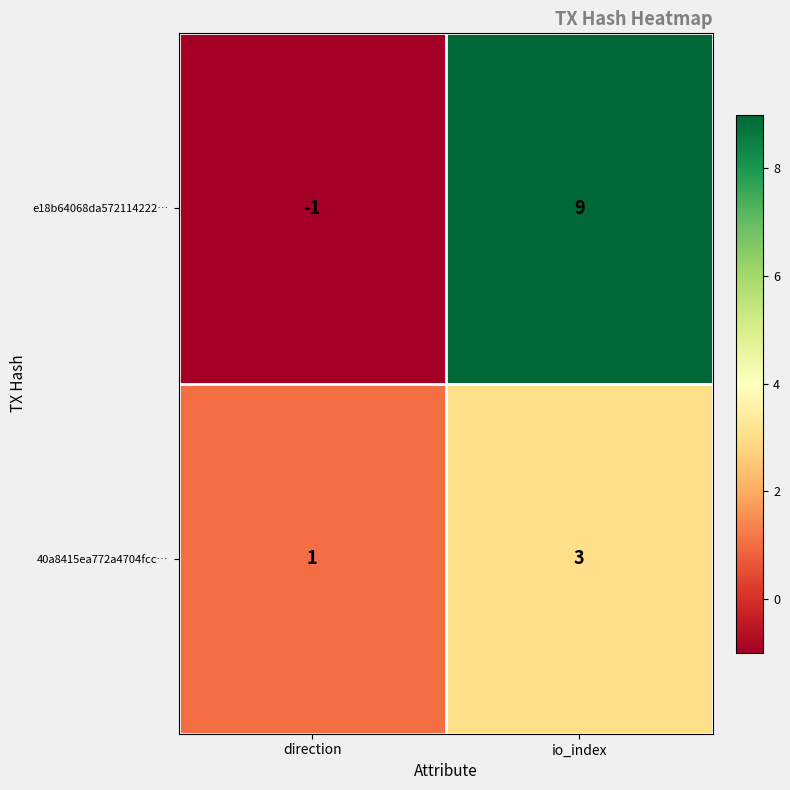

Reading right to left, extract all data points from this chart.

e18b64068da572114222…: io_index=9	direction=-1
40a8415ea772a4704fcc…: io_index=3	direction=1